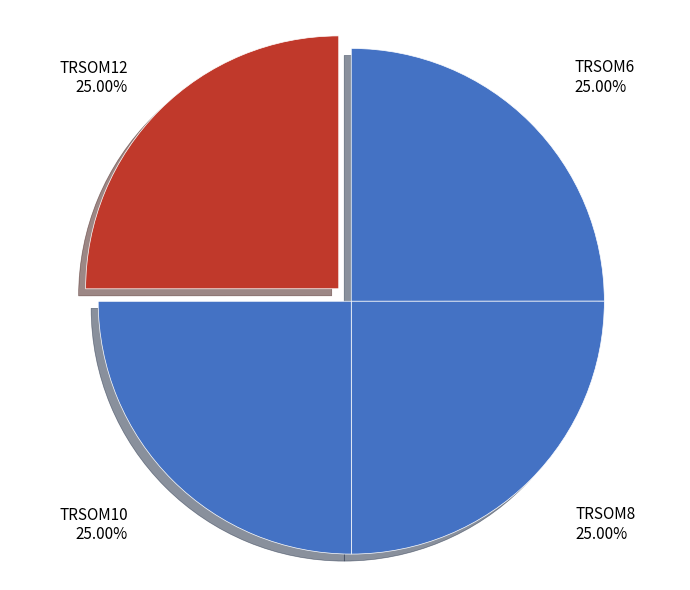

Is there a majority slice in this chart?

No